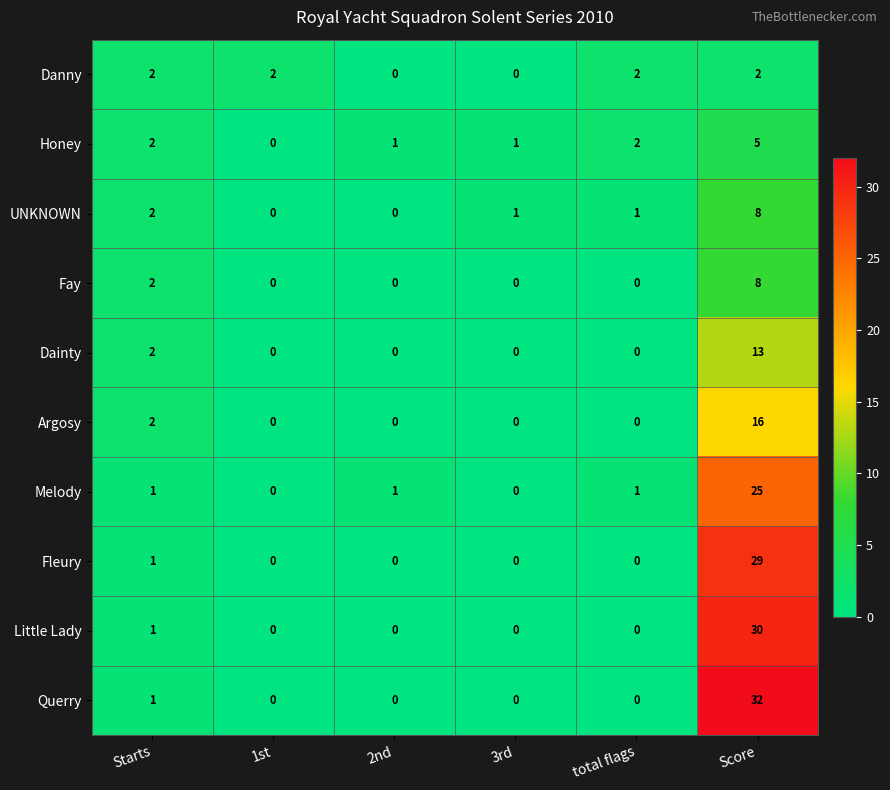

Which category has the highest value in the Querry series?

Score